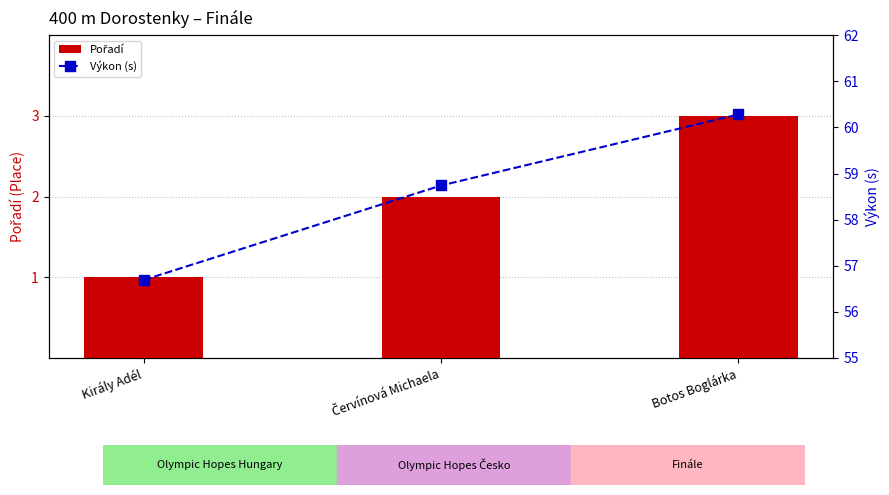

What is the average value of the Výkon (s) series?

58.6